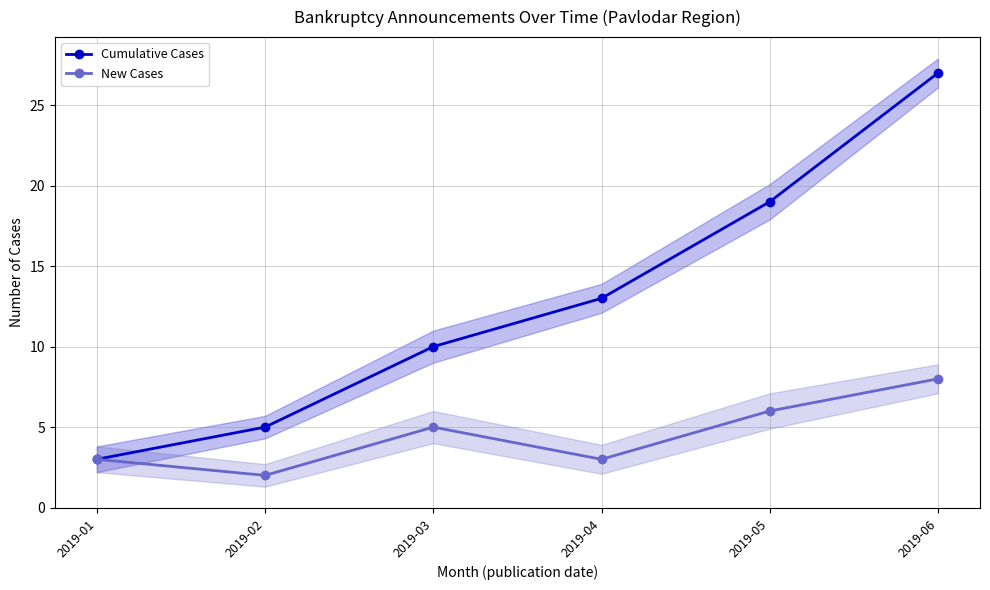

List the series in order of their overall mean, lowest first.

New Cases, Cumulative Cases